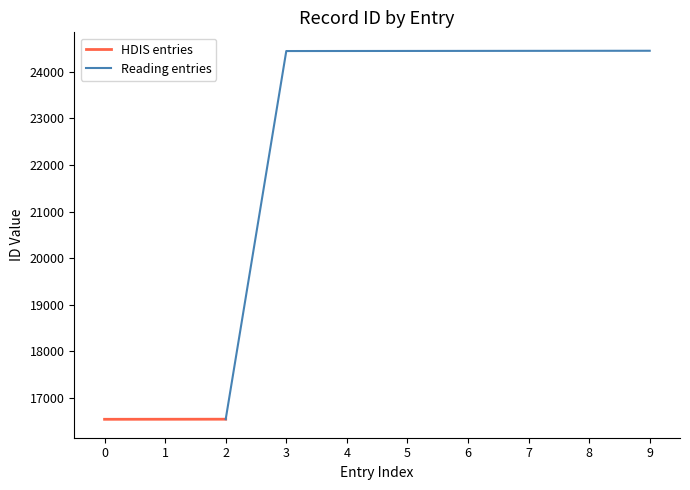

The value of HDIS entries at 2 is 16546. True or false?

True